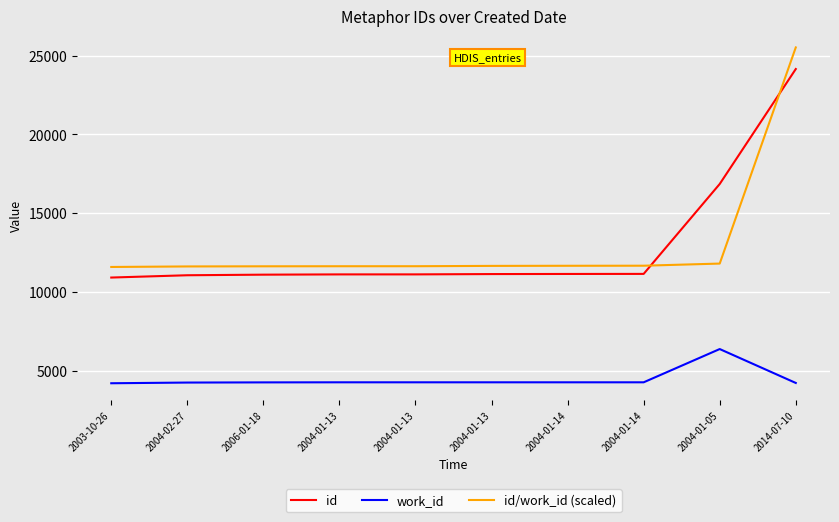

Rank the series by their maximum value, from highest to lowest.

id/work_id (scaled), id, work_id